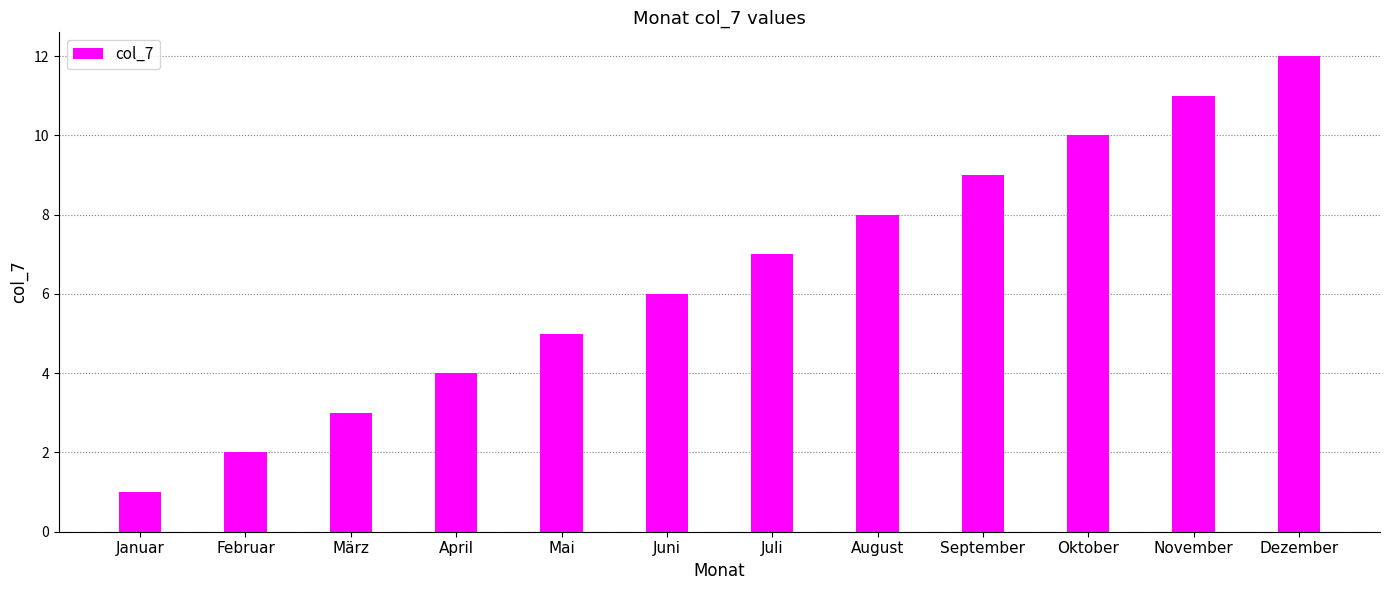

Rank the categories by value from highest to lowest.

Dezember, November, Oktober, September, August, Juli, Juni, Mai, April, März, Februar, Januar